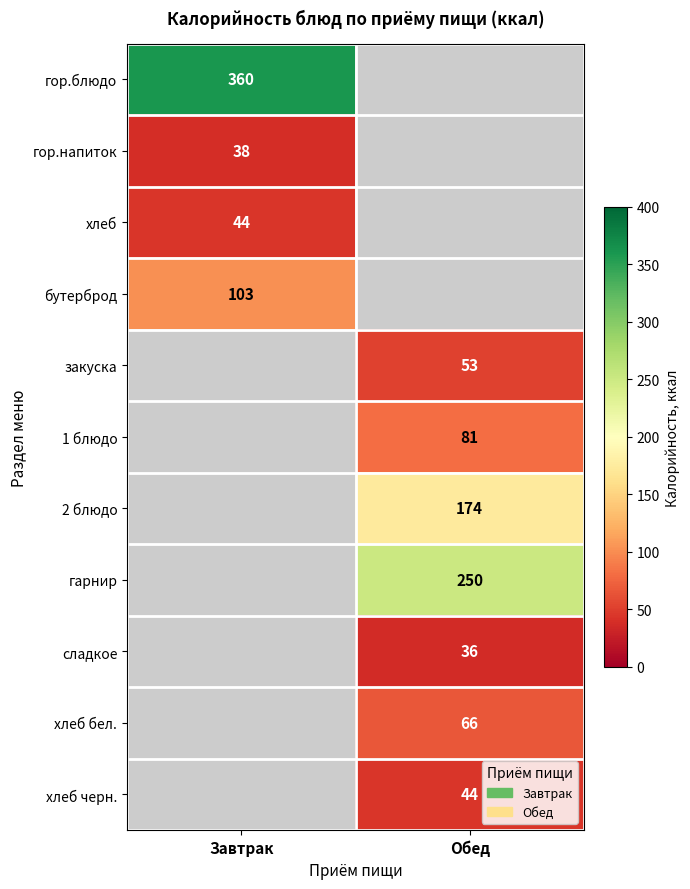

Is it true that закуска equals 80 at Обед?

False